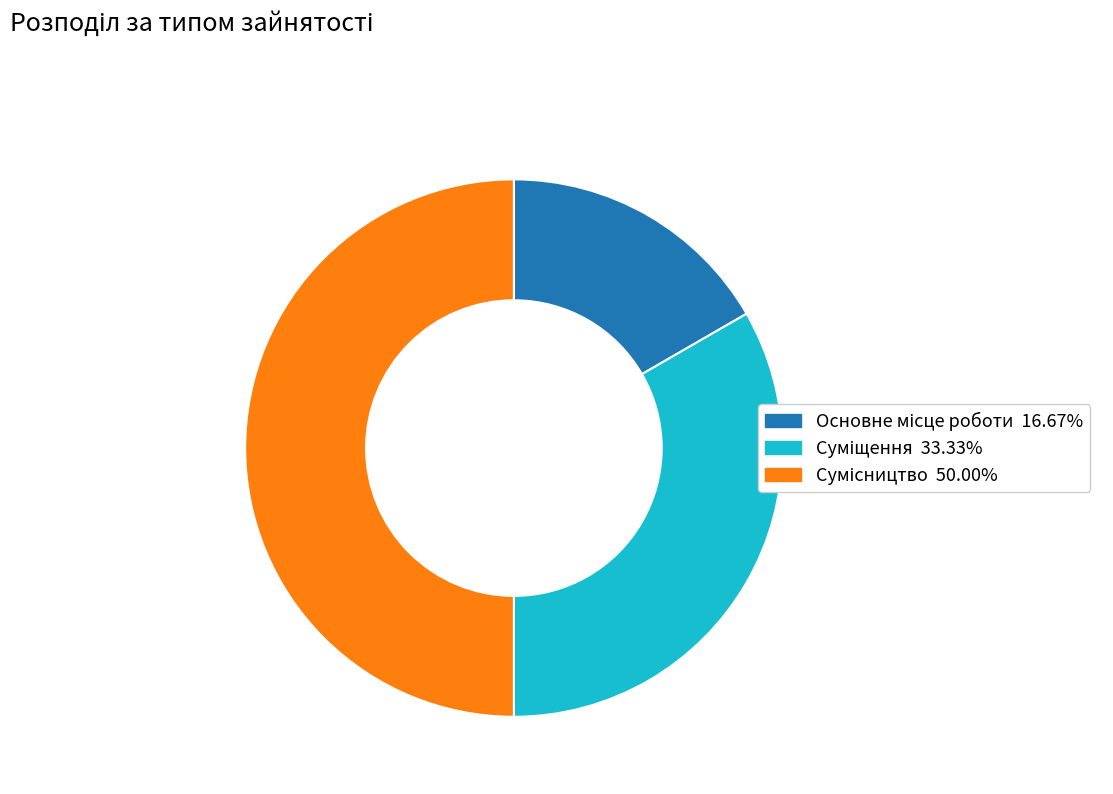

Does Суміщення represent more than half of the total?

No